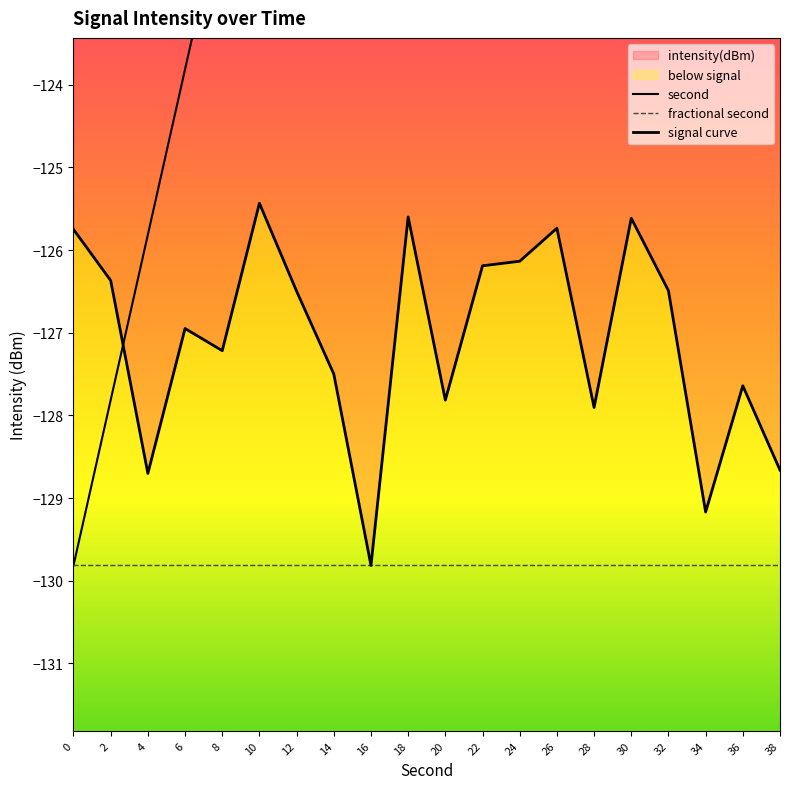

Which series has the largest range (max minus min)?

second